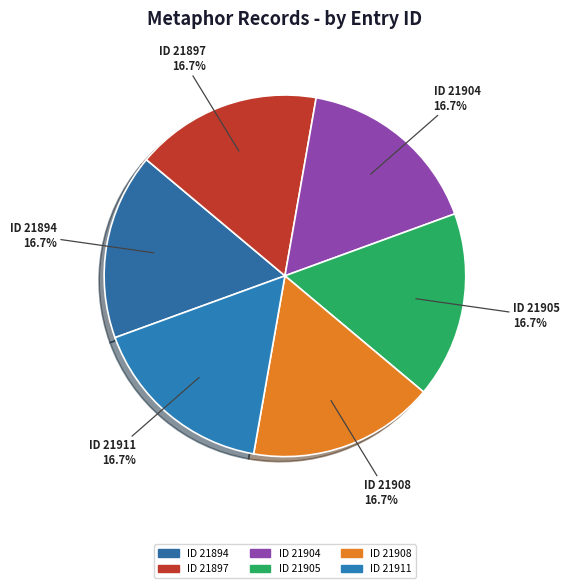

How many segments does this pie chart have?

6